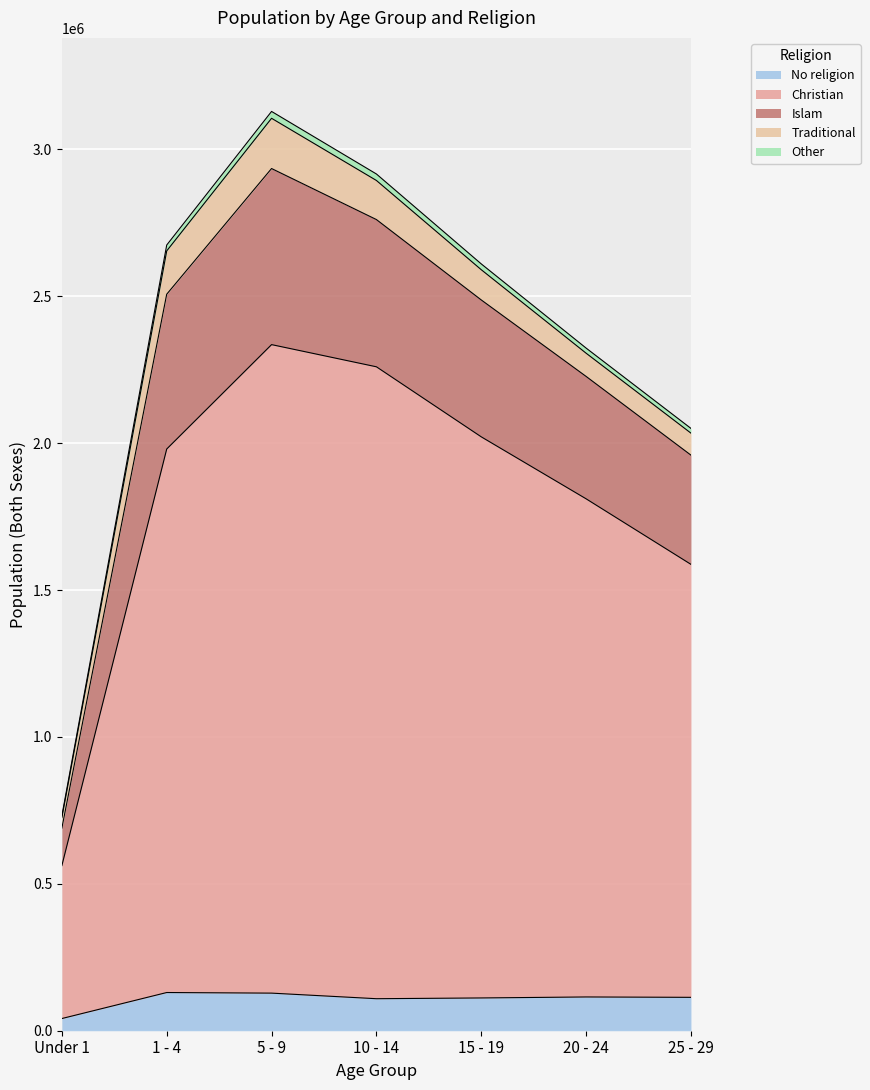

Where is the first local maximum for Christian?

5 - 9